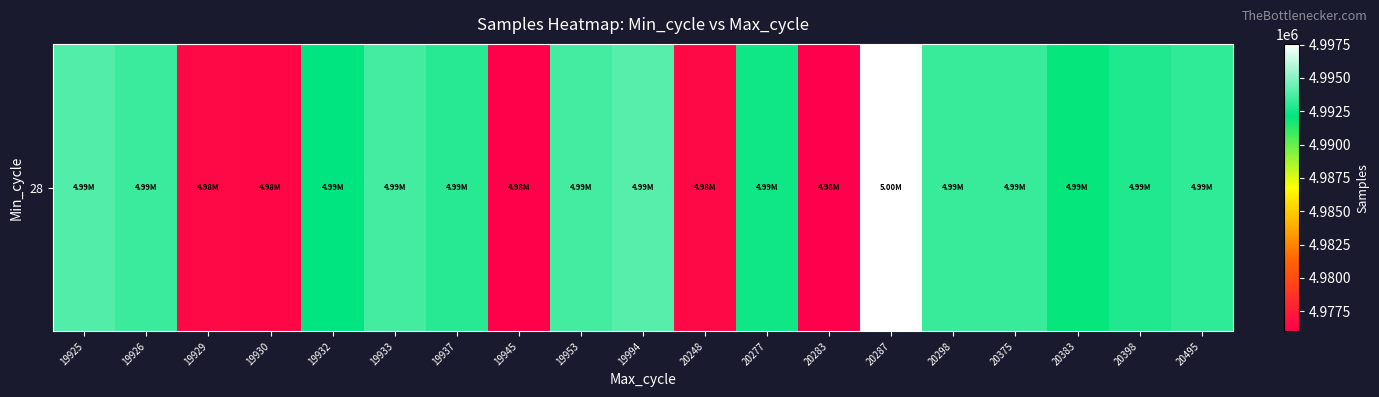

Which label corresponds to the largest value in the chart?

20287